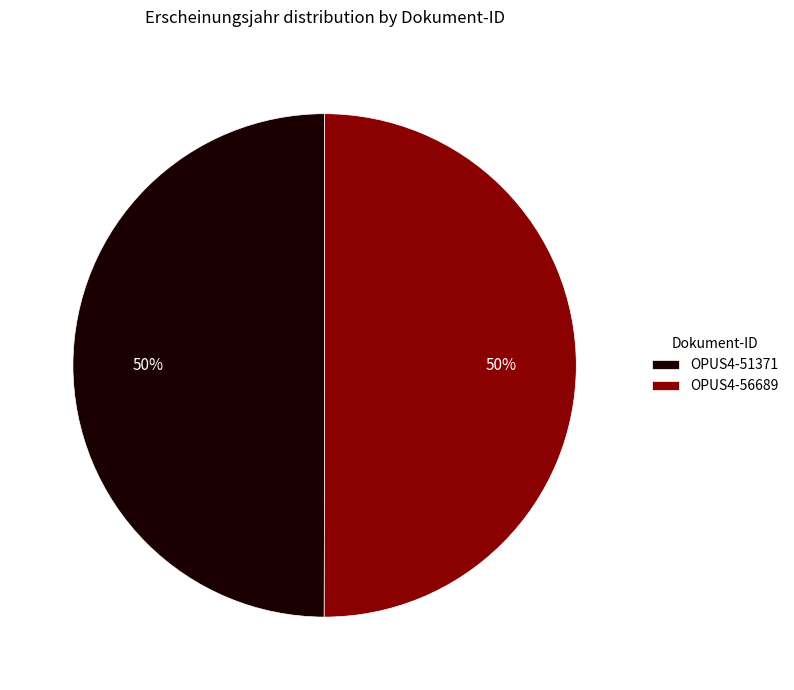

Is the sum of OPUS4-56689 and OPUS4-51371 greater than half?

Yes